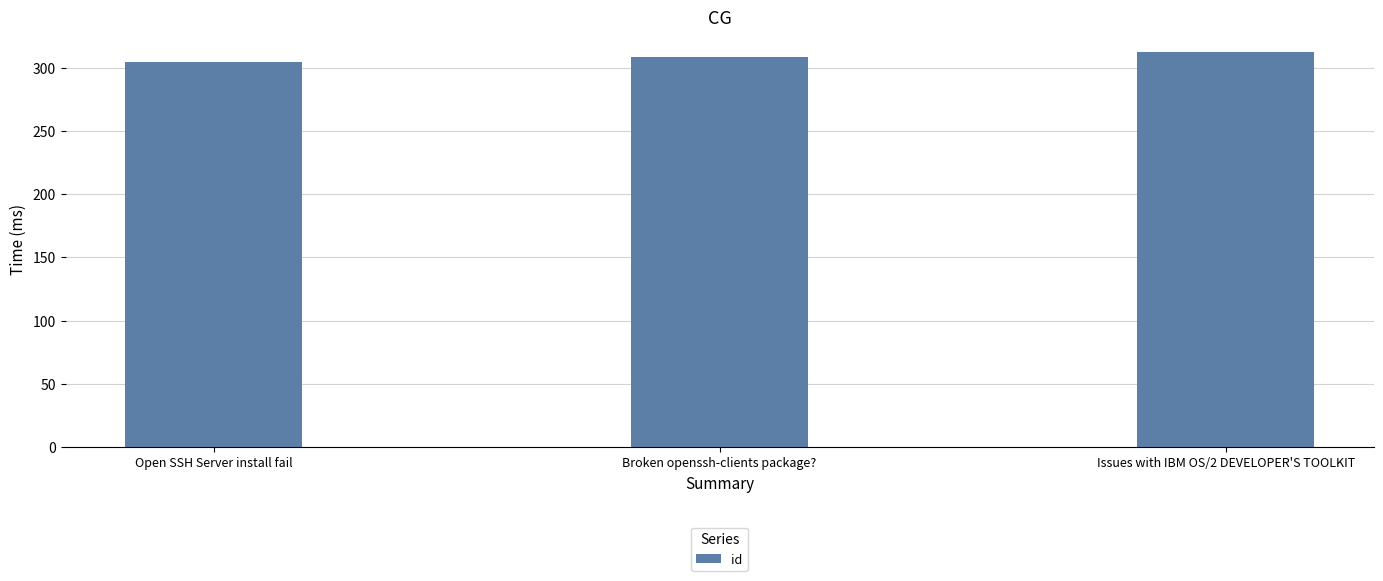

At which label is the value closest to 309?

Broken openssh-clients package?